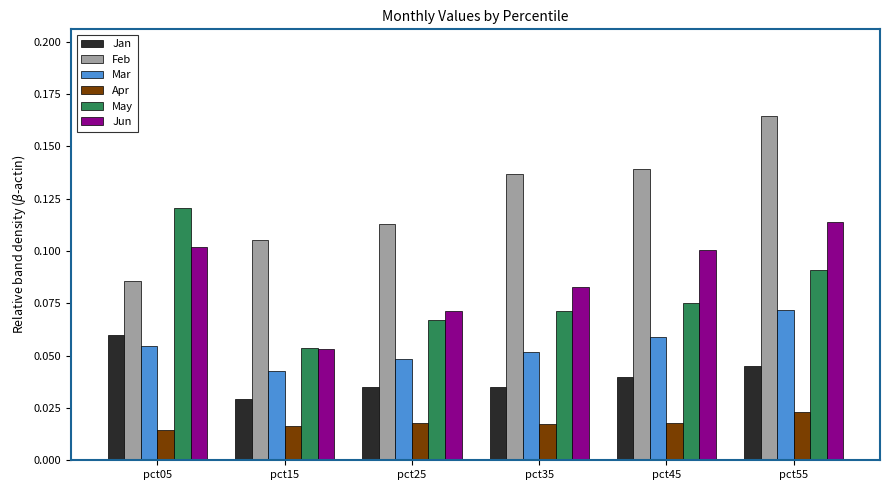

The May series shows 0.0 at pct25. True or false?

False